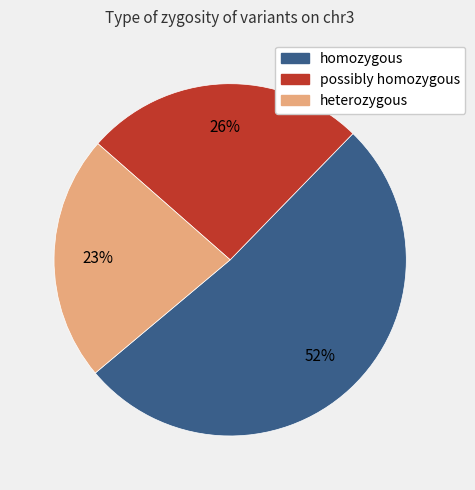

Does homozygous represent more than half of the total?

Yes